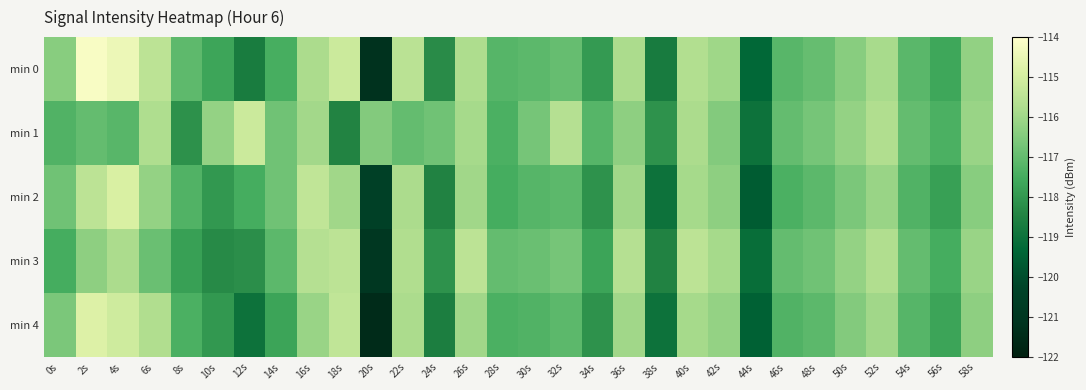

Which series has the largest range (max minus min)?

min 0